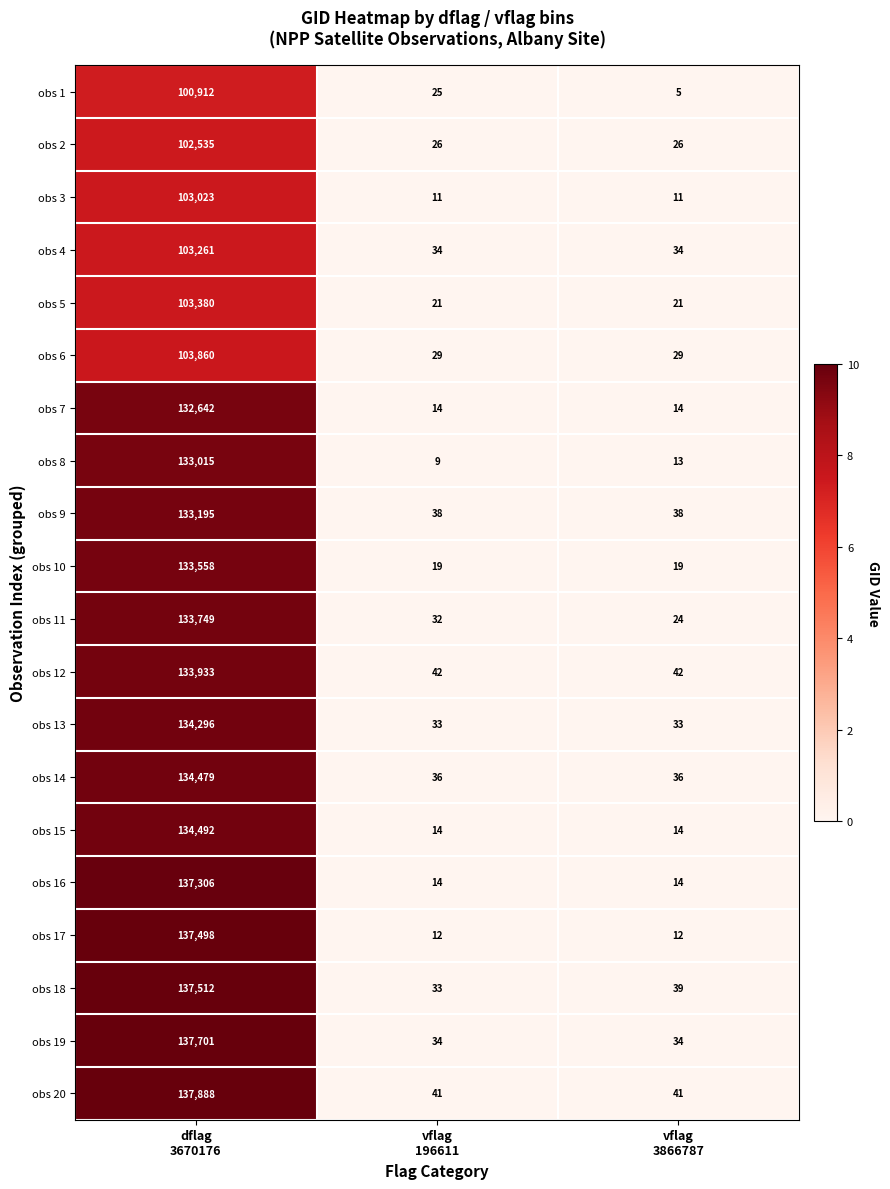

What is the average value of the obs 8 series?

44346